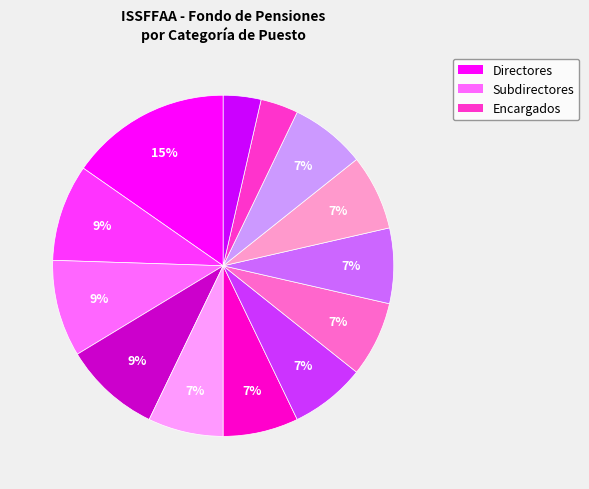

To the nearest percent, what is the average slice percentage?

8%